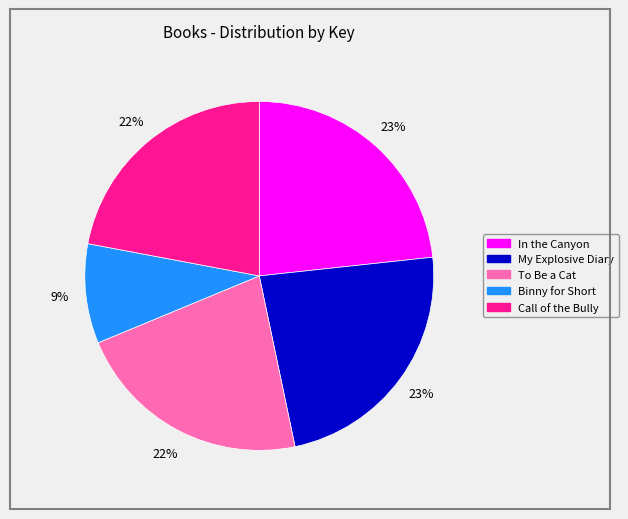

True or false: My Explosive Diary accounts for 36% of the total.

False